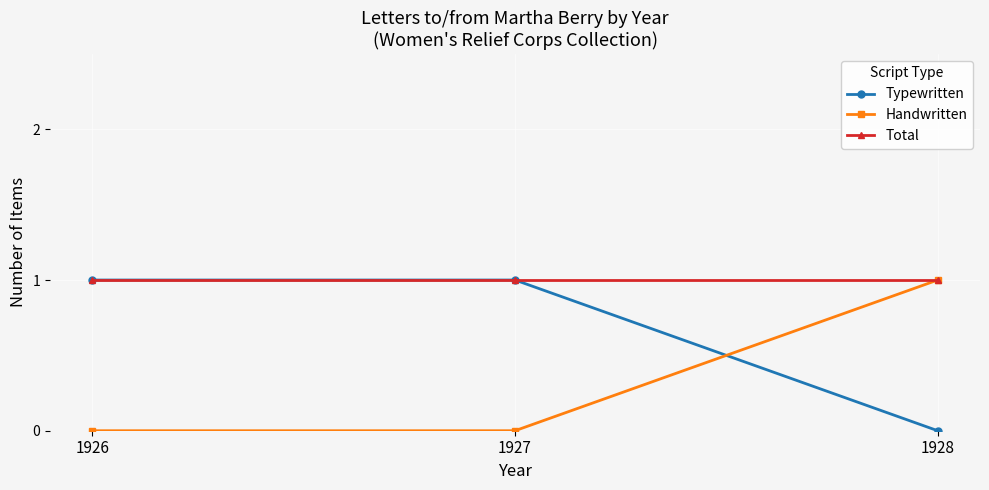

The Typewritten series shows 1 at 1927. True or false?

True